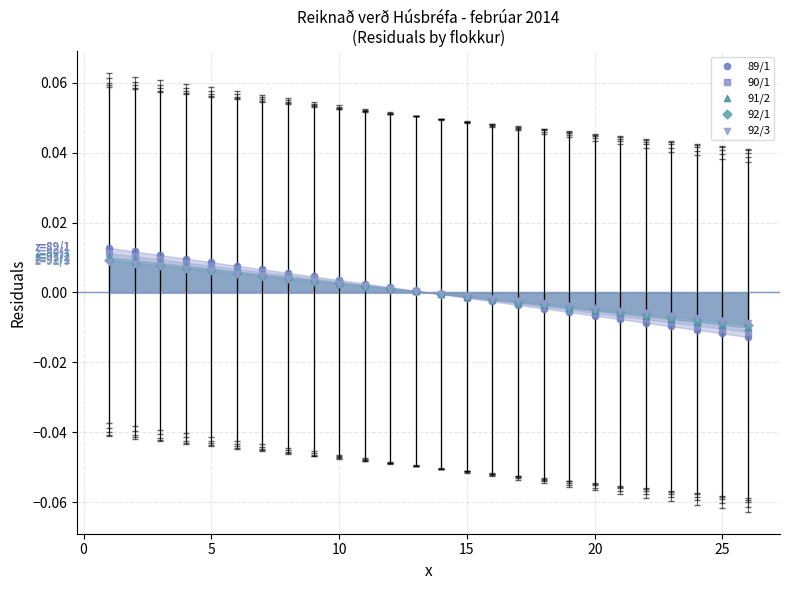

What are all the series names shown in the legend?

89/1, 90/1, 91/2, 92/1, 92/3